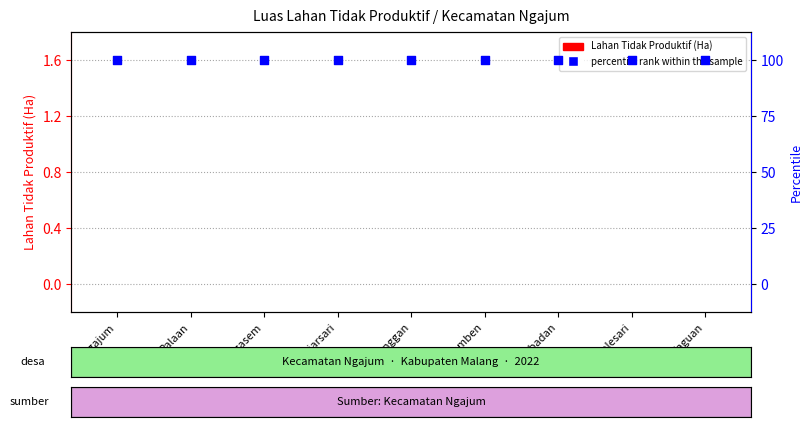

Which series has the largest total across all categories?

percentile rank within the sample